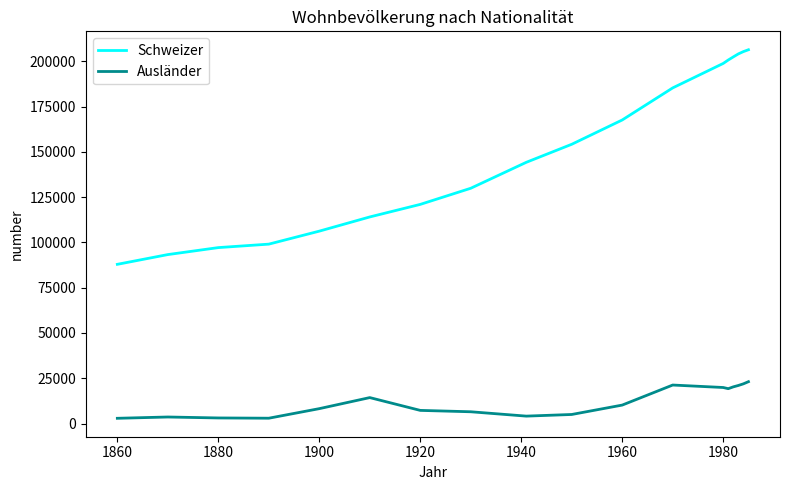

What is the minimum value for Schweizer?

87901